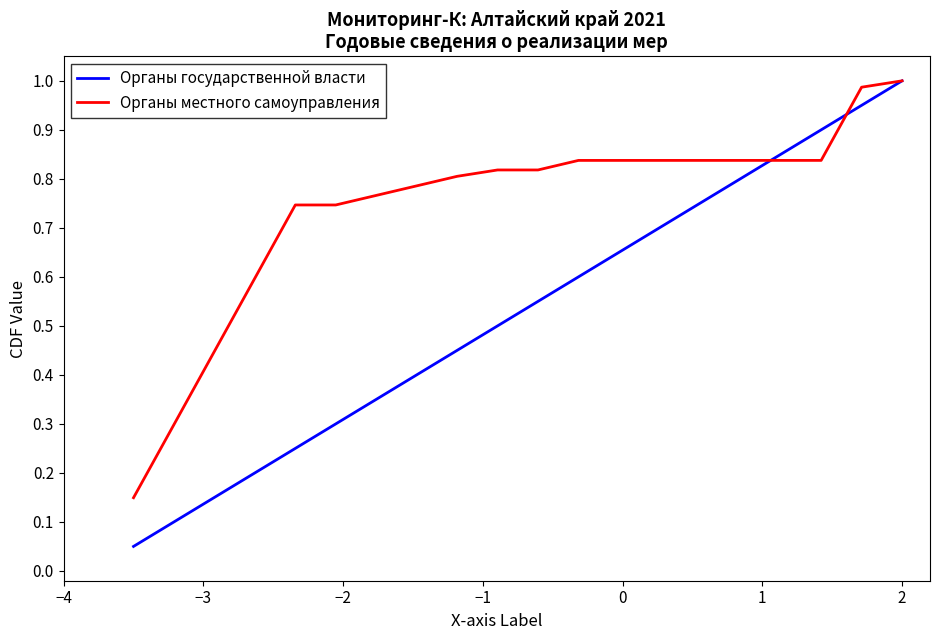

Which series has the largest total across all categories?

Органы местного самоуправления